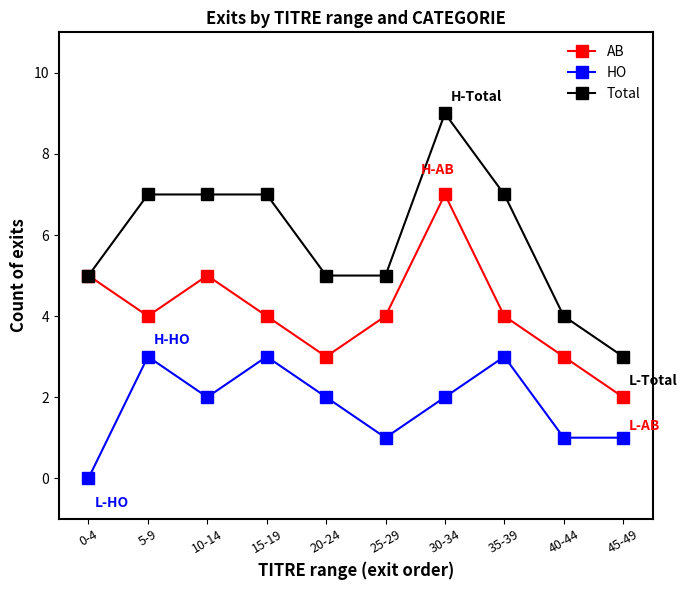

True or false: AB and HO intersect in this chart.

False